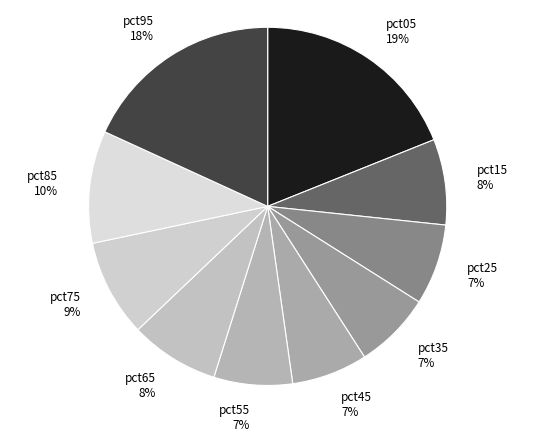

What percentage is the pct65 slice, to the nearest percent?

8%